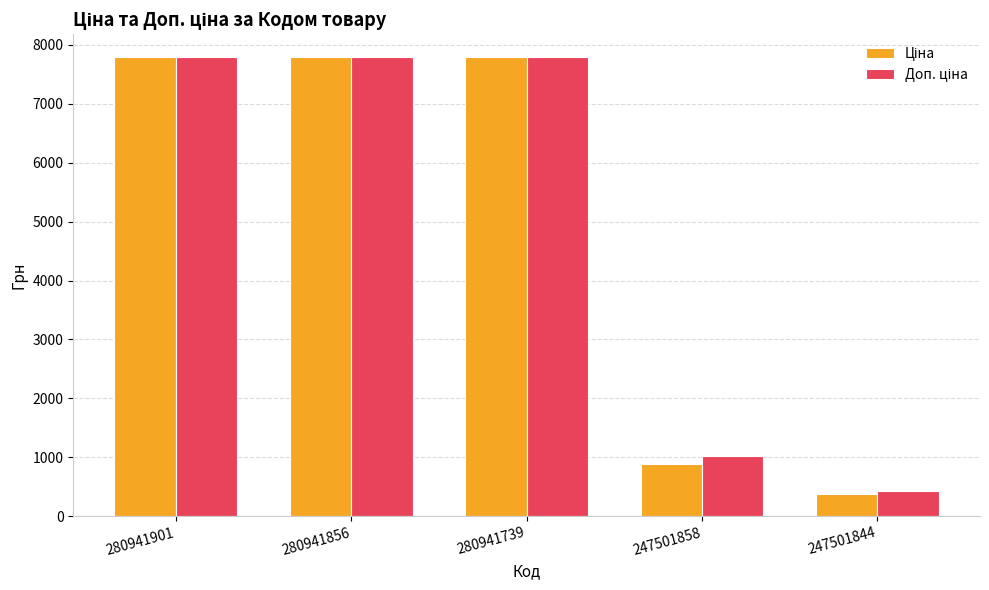

At how many categories does at least one series exceed 7156?

3